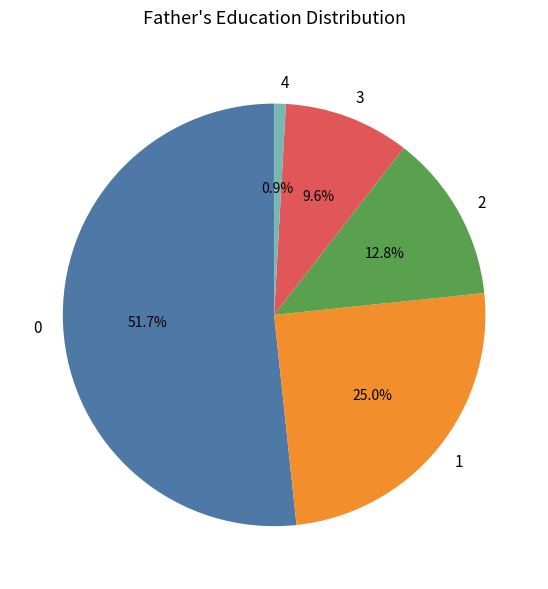

What portion of the pie excludes 4?

99.1%